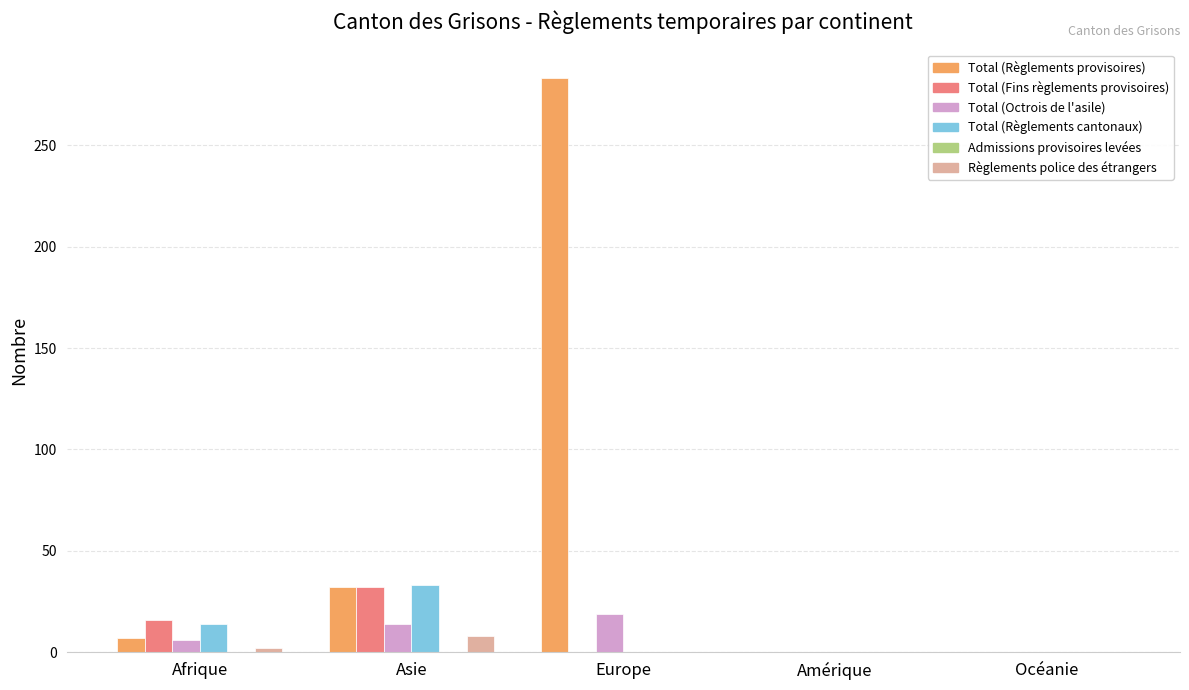

What is the difference between the Total (Règlements cantonaux) values at Asie and Europe?

33